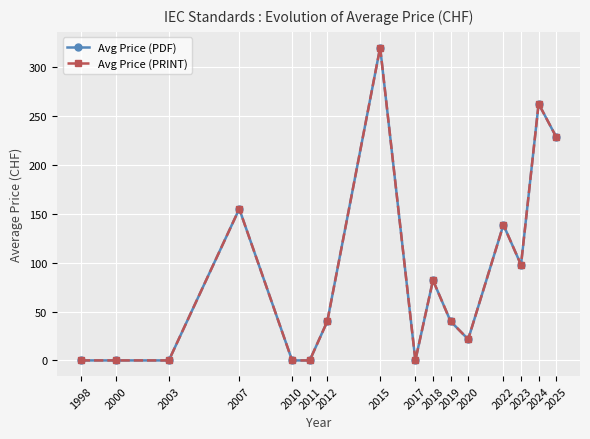

Is this an area chart (filled region under the line)?

No